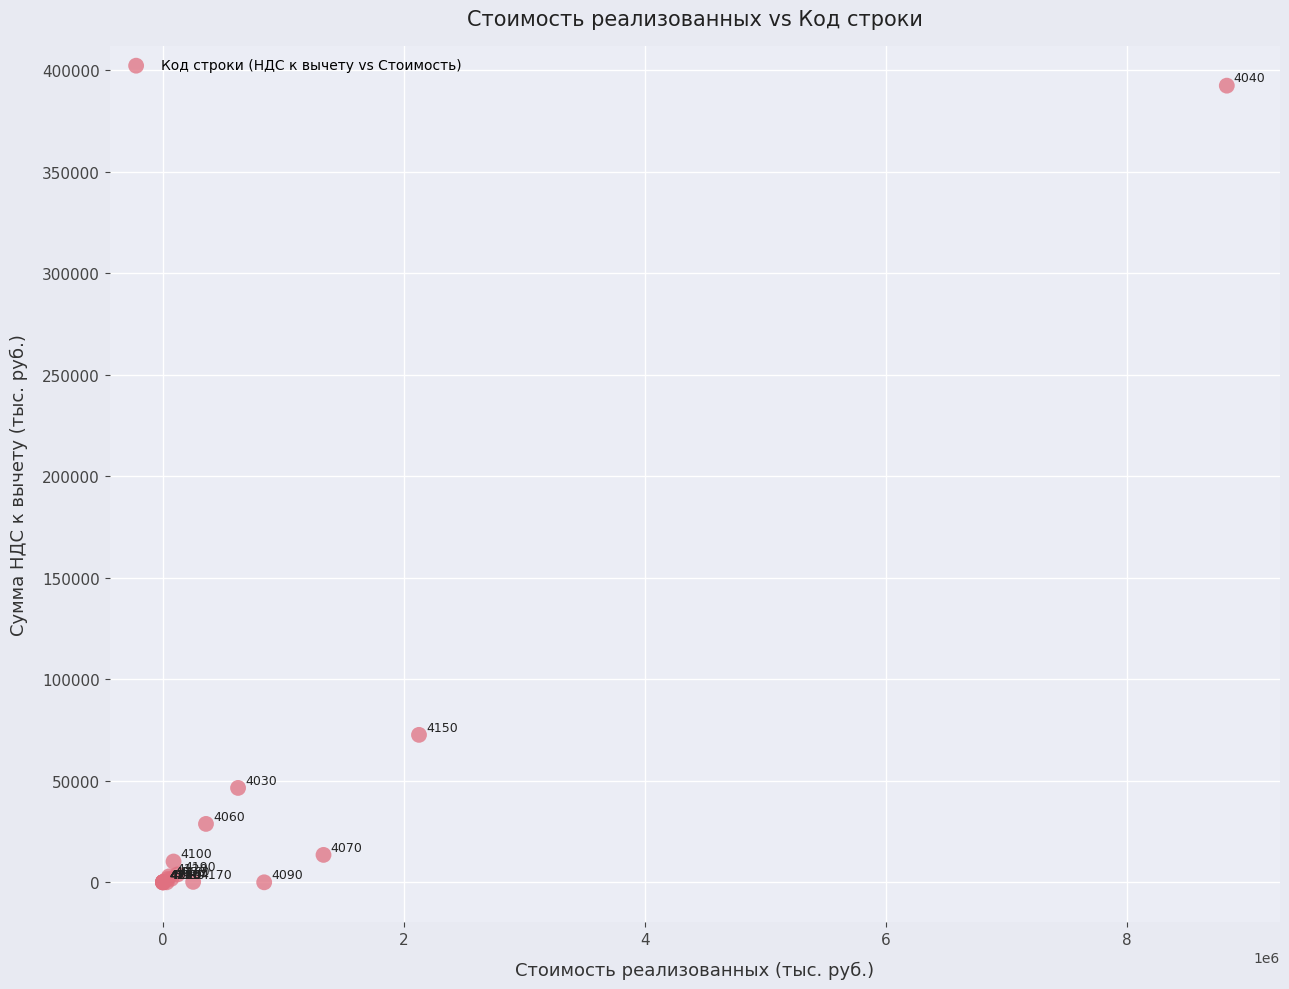

What Y value in the scatter plot is closest to 196178?

72619